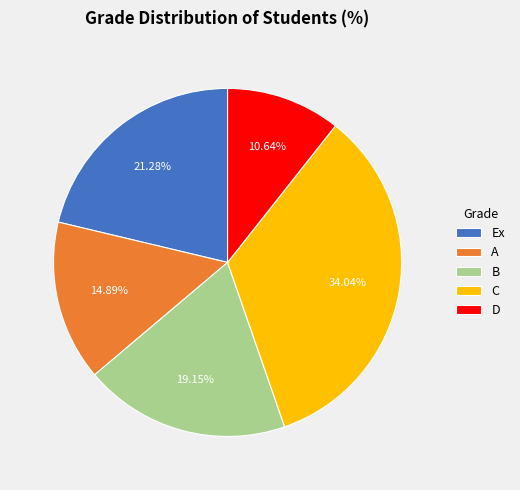

True or false: A accounts for 15% of the total.

True